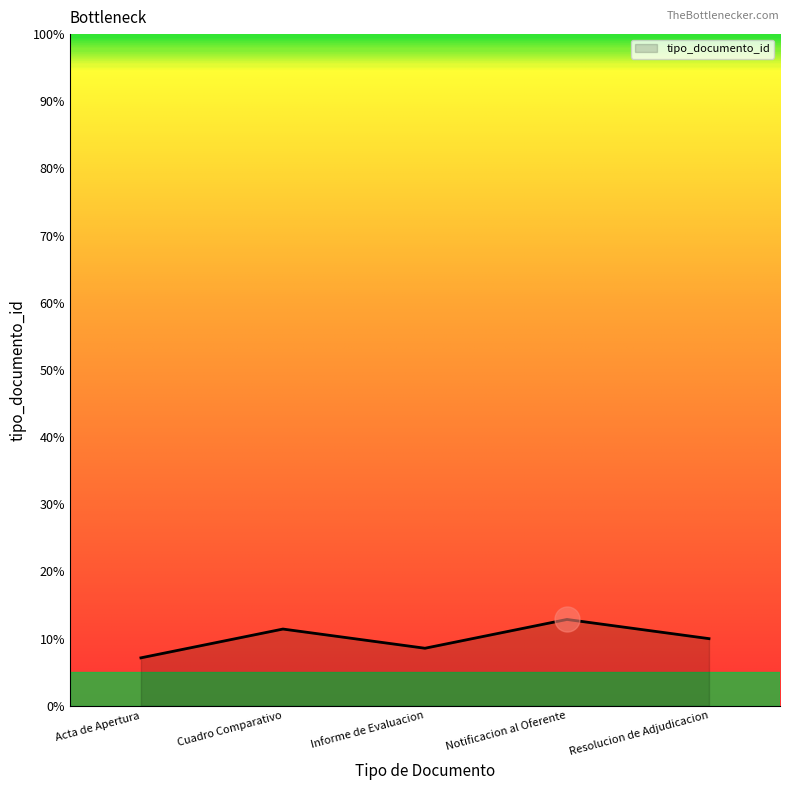

Does the chart display data point markers on the line(s)?

No